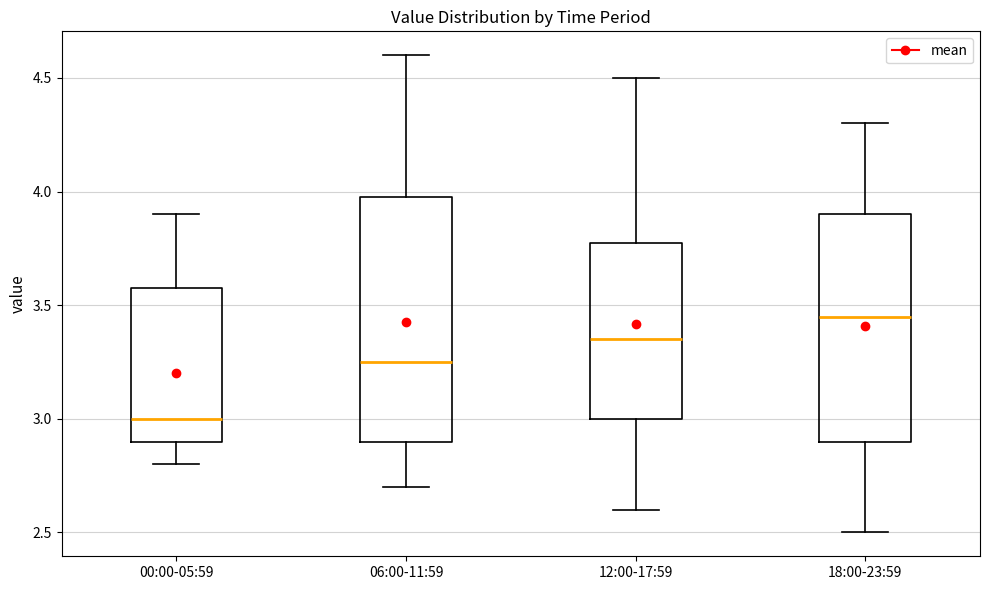

Which box's median line is the highest?

18:00-23:59